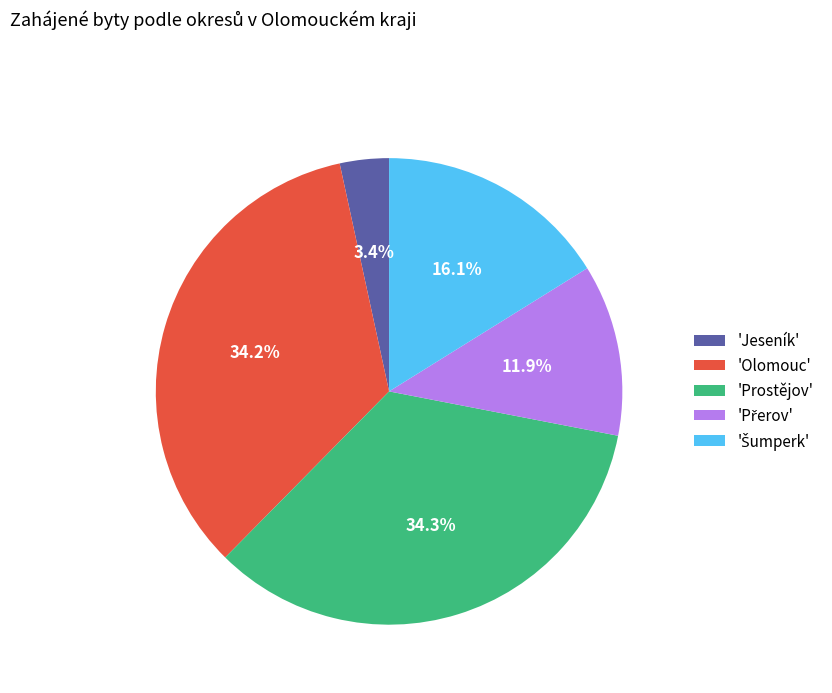

Is there a majority slice in this chart?

No